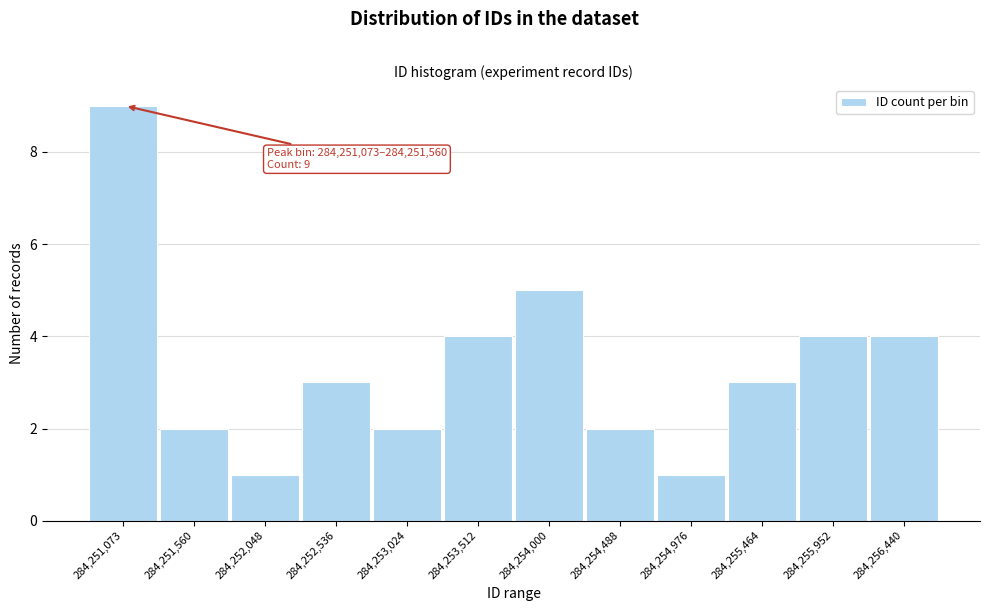

Reading left to right, transcribe all the data shown in this chart.

284,251,073=9	284,251,560=2	284,252,048=1	284,252,536=3	284,253,024=2	284,253,512=4	284,254,000=5	284,254,488=2	284,254,976=1	284,255,464=3	284,255,952=4	284,256,440=4